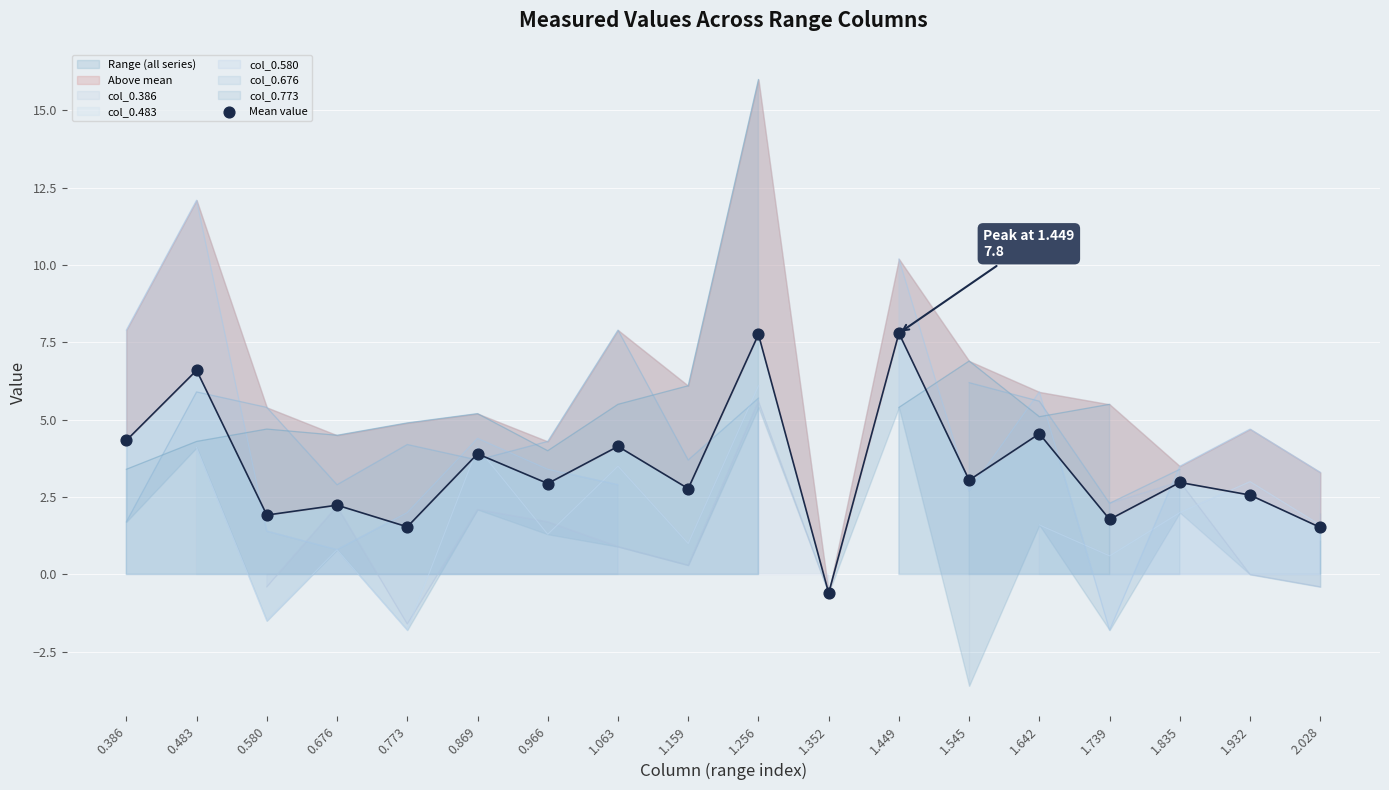

Which has a higher value, 0.966 or 1.739?

0.966